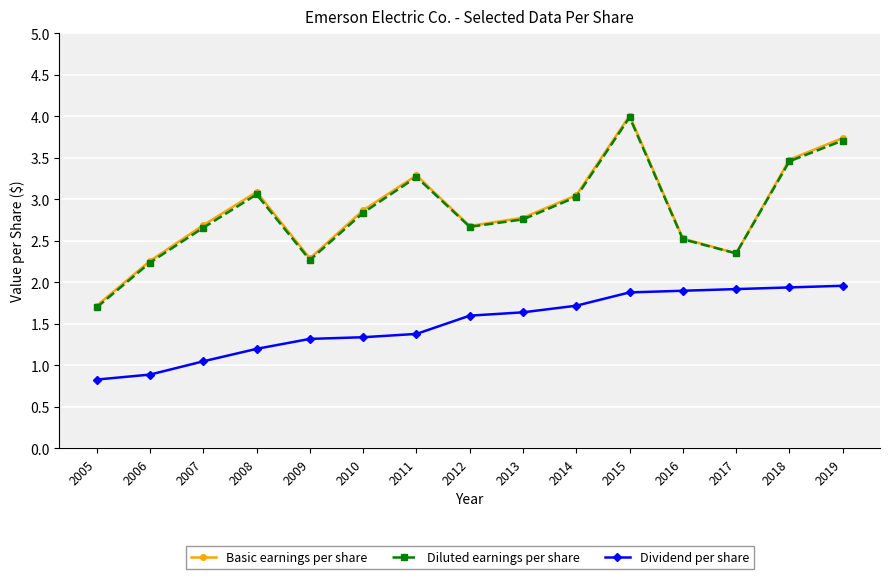

What is the spread (max minus min) of values at 2009?

1.0